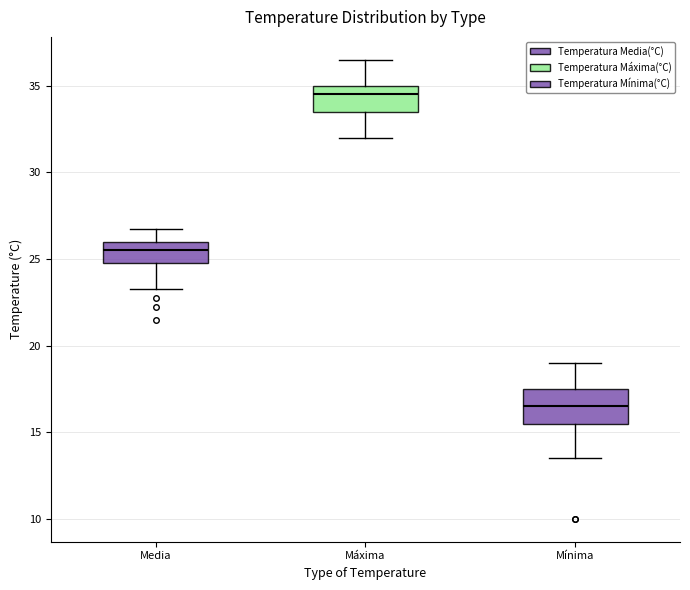

Where does the upper whisker of the box for Máxima end on the y-axis? The values are not printed on the chart, so give them approximately, as read against the axis.

36.5